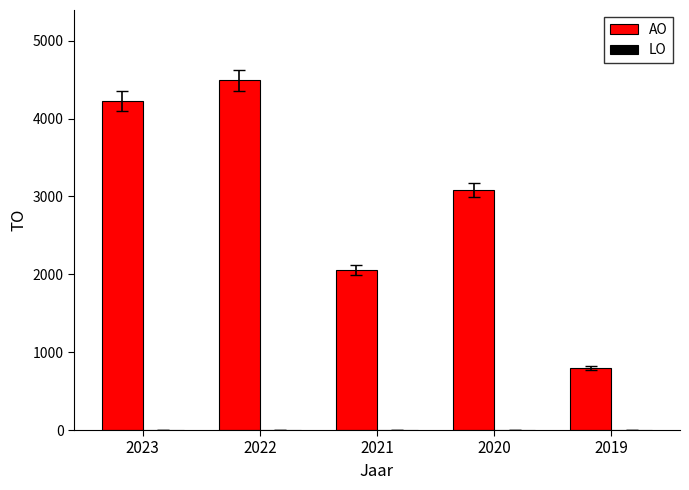

Reading left to right, what are all the values shown in this chart?

2023=4223	2022=4496	2021=2058	2020=3083	2019=800